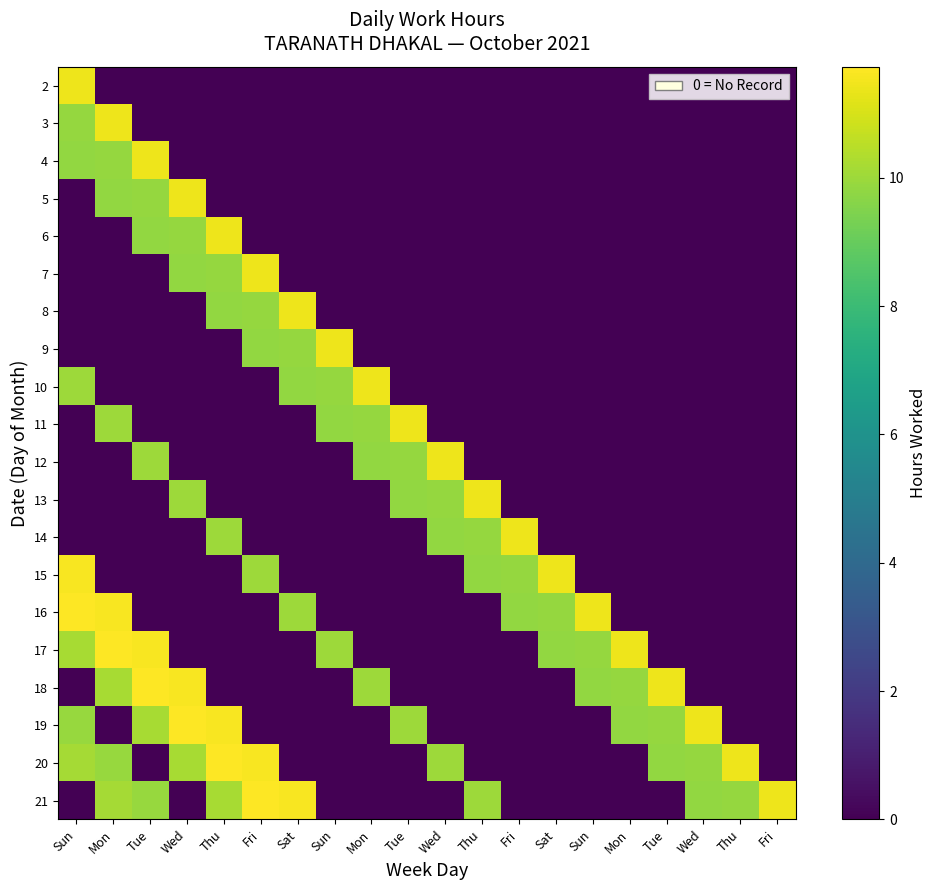

What is the difference between the highest and lowest values at Tue?

11.7